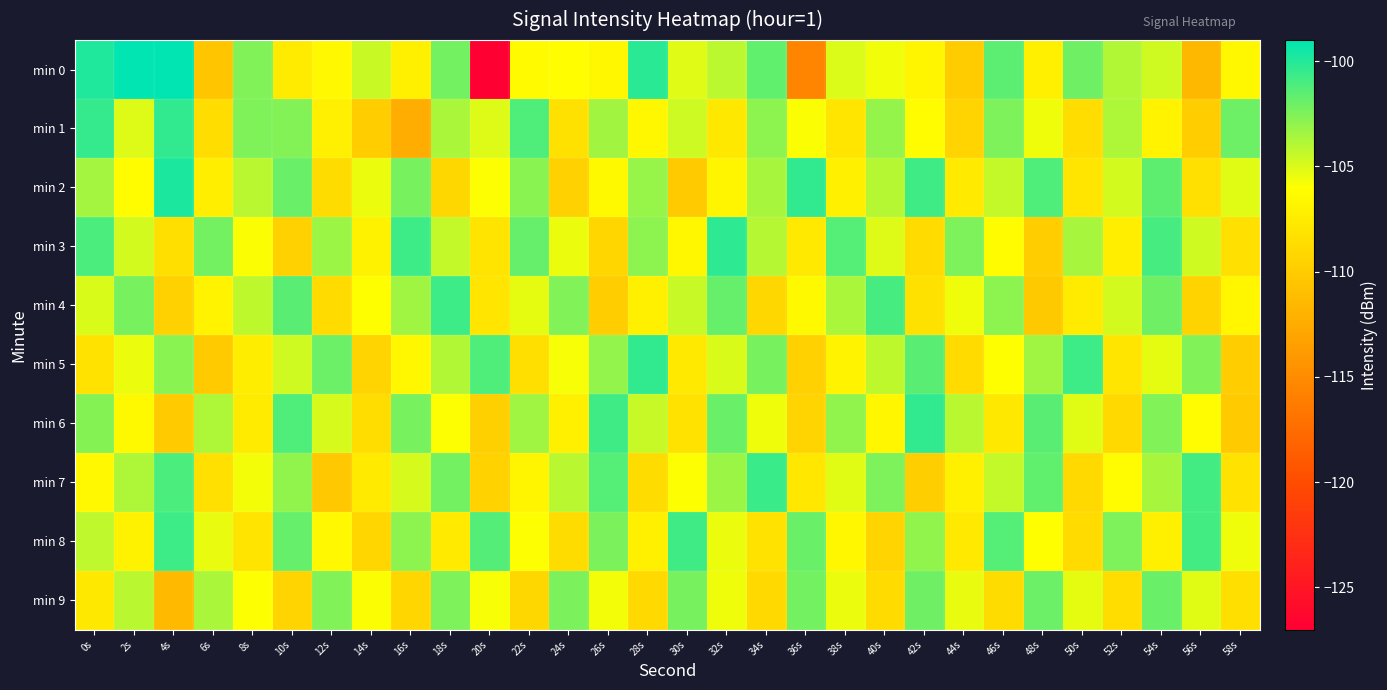

Reading right to left, extract all data points from this chart.

min 0: 58s=-106.6	56s=-111.5	54s=-104.7	52s=-103.9	50s=-102.1	48s=-107.2	46s=-101.5	44s=-110.0	42s=-106.8	40s=-105.7	38s=-105.0	36s=-115.5	34s=-101.7	32s=-104.1	30s=-105.2	28s=-100.2	26s=-106.6	24s=-106.2	22s=-106.3	20s=-127.0	18s=-102.2	16s=-107.2	14s=-104.6	12s=-106.5	10s=-107.6	8s=-102.6	6s=-110.4	4s=-98.8	2s=-96.9	0s=-99.9
min 1: 58s=-102.0	56s=-109.9	54s=-106.9	52s=-103.8	50s=-108.7	48s=-105.6	46s=-102.5	44s=-109.3	42s=-106.2	40s=-103.1	38s=-108.0	36s=-105.9	34s=-102.9	32s=-107.8	30s=-104.7	28s=-106.6	26s=-103.5	24s=-108.3	22s=-101.2	20s=-105.1	18s=-103.7	16s=-112.4	14s=-109.9	12s=-107.2	10s=-102.6	8s=-102.5	6s=-108.7	4s=-100.4	2s=-105.1	0s=-100.5
min 2: 58s=-105.2	56s=-108.4	54s=-101.6	52s=-104.8	50s=-108.0	48s=-101.2	46s=-104.4	44s=-107.6	42s=-100.8	40s=-104.0	38s=-107.2	36s=-100.4	34s=-103.6	32s=-106.8	30s=-110.0	28s=-103.2	26s=-106.4	24s=-109.6	22s=-102.8	20s=-106.0	18s=-109.1	16s=-102.3	14s=-105.5	12s=-108.7	10s=-101.9	8s=-104.1	6s=-107.3	4s=-99.8	2s=-106.2	0s=-103.5
min 3: 58s=-108.4	56s=-104.7	54s=-101.0	52s=-107.3	50s=-103.6	48s=-109.9	46s=-106.2	44s=-102.5	42s=-108.8	40s=-105.1	38s=-101.4	36s=-107.7	34s=-104.0	32s=-100.3	30s=-106.6	28s=-102.9	26s=-109.2	24s=-105.5	22s=-101.8	20s=-108.1	18s=-104.4	16s=-100.7	14s=-107.0	12s=-103.3	10s=-109.6	8s=-105.9	6s=-102.2	4s=-108.5	2s=-104.8	0s=-101.1
min 4: 58s=-106.7	56s=-109.4	54s=-102.1	52s=-104.8	50s=-107.5	48s=-110.2	46s=-102.9	44s=-105.6	42s=-108.3	40s=-101.0	38s=-103.7	36s=-106.4	34s=-109.1	32s=-101.8	30s=-104.5	28s=-107.2	26s=-109.9	24s=-102.6	22s=-105.3	20s=-108.0	18s=-100.7	16s=-103.4	14s=-106.1	12s=-108.8	10s=-101.5	8s=-104.2	6s=-106.9	4s=-109.6	2s=-102.3	0s=-105.0
min 5: 58s=-109.9	56s=-102.6	54s=-105.3	52s=-108.0	50s=-100.7	48s=-103.4	46s=-106.1	44s=-108.8	42s=-101.5	40s=-104.2	38s=-106.9	36s=-109.6	34s=-102.3	32s=-105.0	30s=-107.7	28s=-100.4	26s=-103.1	24s=-105.8	22s=-108.5	20s=-101.2	18s=-103.9	16s=-106.6	14s=-109.3	12s=-102.0	10s=-104.7	8s=-107.4	6s=-110.1	4s=-102.8	2s=-105.5	0s=-108.2
min 6: 58s=-110.0	56s=-106.3	54s=-102.6	52s=-108.9	50s=-105.2	48s=-101.5	46s=-107.8	44s=-104.1	42s=-100.4	40s=-106.7	38s=-103.0	36s=-109.3	34s=-105.6	32s=-101.9	30s=-108.2	28s=-104.5	26s=-100.8	24s=-107.1	22s=-103.4	20s=-109.7	18s=-106.0	16s=-102.3	14s=-108.6	12s=-104.9	10s=-101.2	8s=-107.5	6s=-103.8	4s=-110.1	2s=-106.4	0s=-102.7
min 7: 58s=-108.2	56s=-100.9	54s=-103.6	52s=-106.3	50s=-109.0	48s=-101.7	46s=-104.4	44s=-107.1	42s=-109.8	40s=-102.5	38s=-105.2	36s=-107.9	34s=-100.6	32s=-103.3	30s=-106.0	28s=-108.7	26s=-101.4	24s=-104.1	22s=-106.8	20s=-109.5	18s=-102.2	16s=-104.9	14s=-107.6	12s=-110.3	10s=-103.0	8s=-105.7	6s=-108.4	4s=-101.1	2s=-103.8	0s=-106.5
min 8: 58s=-105.6	56s=-100.9	54s=-107.2	52s=-102.5	50s=-108.8	48s=-106.1	46s=-101.4	44s=-107.7	42s=-103.0	40s=-109.3	38s=-106.6	36s=-101.9	34s=-108.2	32s=-105.5	30s=-100.8	28s=-107.1	26s=-102.4	24s=-108.7	22s=-106.0	20s=-101.3	18s=-107.6	16s=-102.9	14s=-109.2	12s=-106.5	10s=-101.8	8s=-108.1	6s=-105.4	4s=-100.7	2s=-107.0	0s=-104.3
min 9: 58s=-108.5	56s=-105.2	54s=-101.9	52s=-108.6	50s=-105.3	48s=-102.0	46s=-108.7	44s=-105.4	42s=-102.1	40s=-108.8	38s=-105.5	36s=-102.2	34s=-108.9	32s=-105.6	30s=-102.3	28s=-109.0	26s=-105.7	24s=-102.4	22s=-109.1	20s=-105.8	18s=-102.5	16s=-109.2	14s=-105.9	12s=-102.6	10s=-109.3	8s=-106.0	6s=-103.7	4s=-111.4	2s=-104.1	0s=-107.8